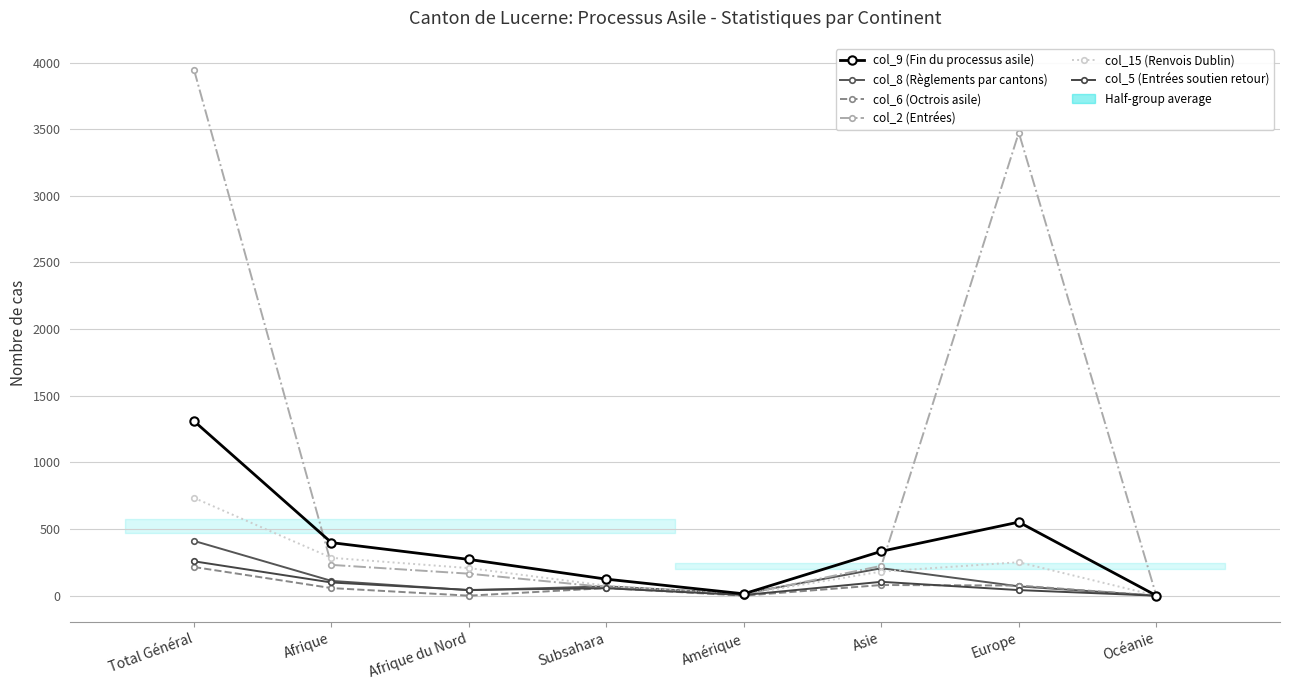

How many positive values does the col_8 (Règlements par cantons) series have?

7